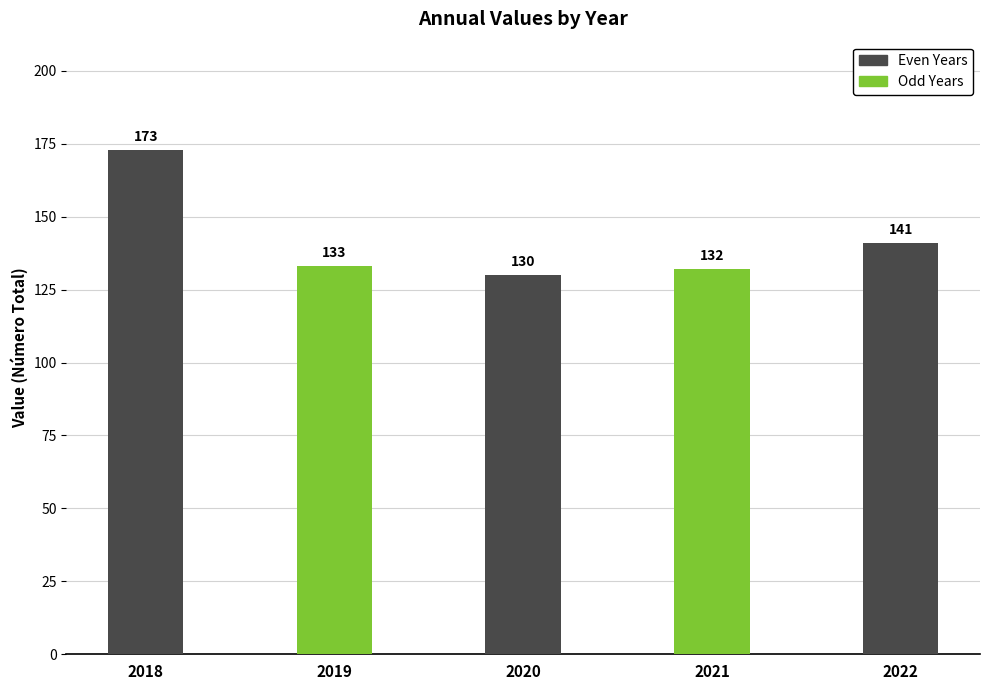

Rank the categories by value from lowest to highest.

2020, 2021, 2019, 2022, 2018